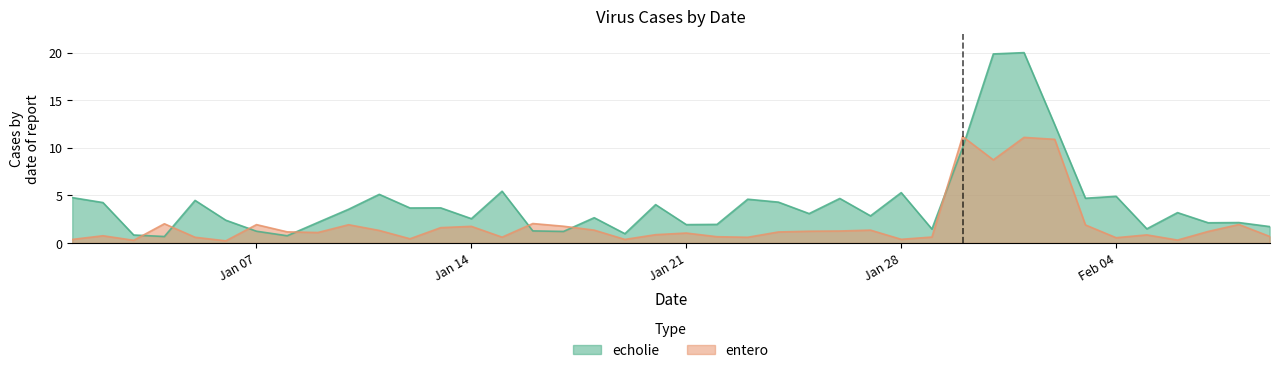

What are all the series names shown in the legend?

echolie, entero